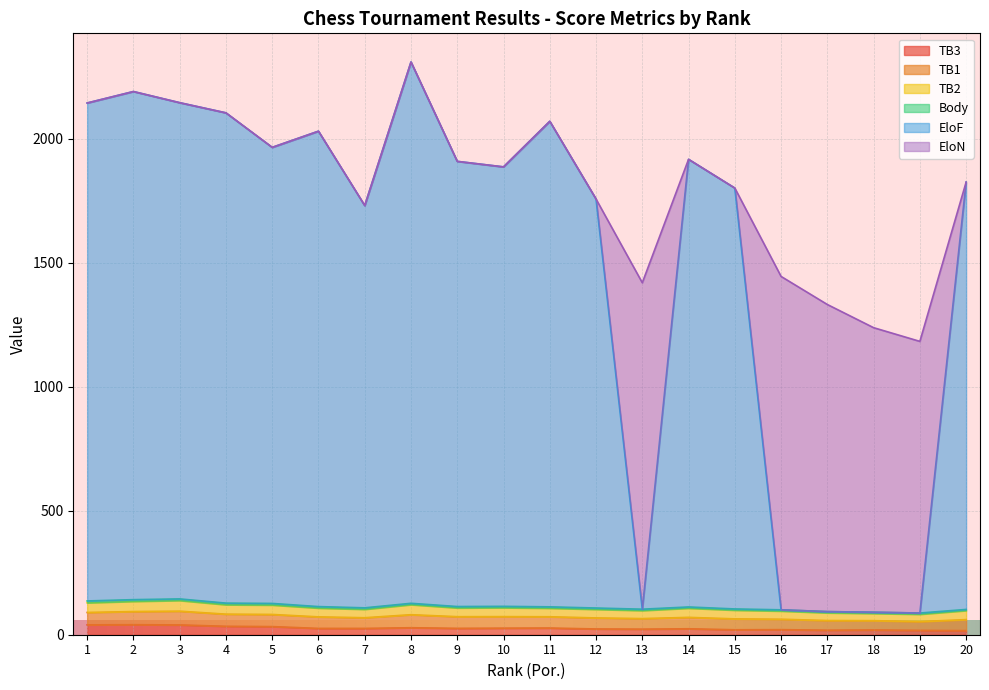

Which series changed the most between 7 and 15?

EloF